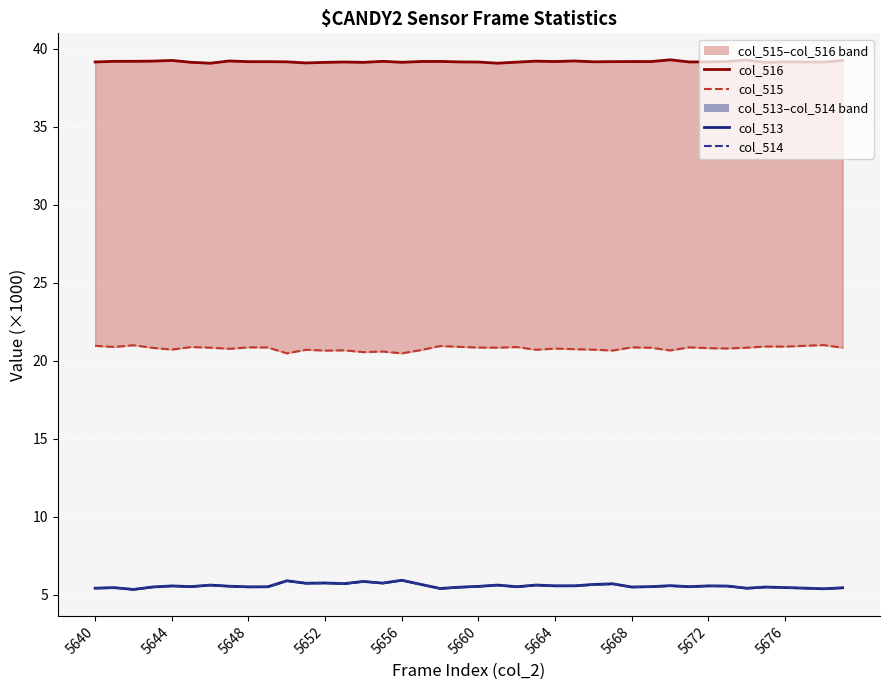

List the series in order of their peak value, highest first.

col_516, col_515, col_513, col_514